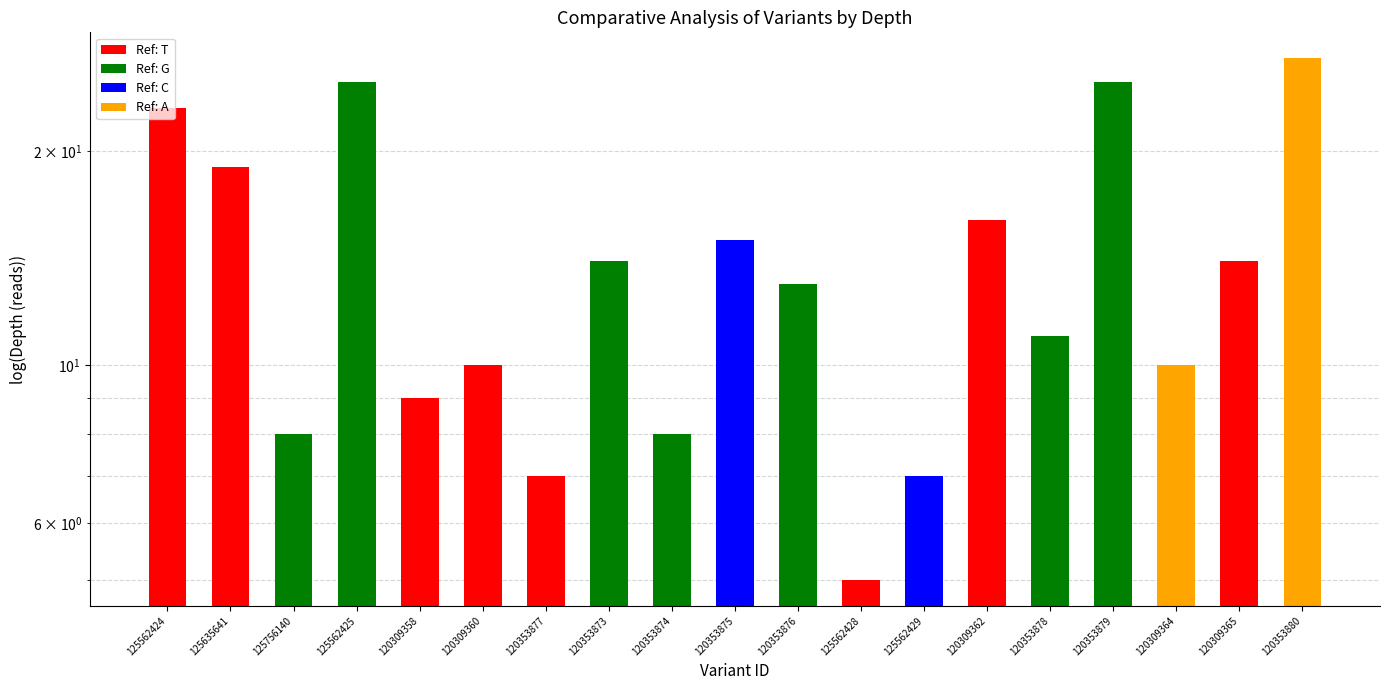

How many categories are shown in the chart?

19